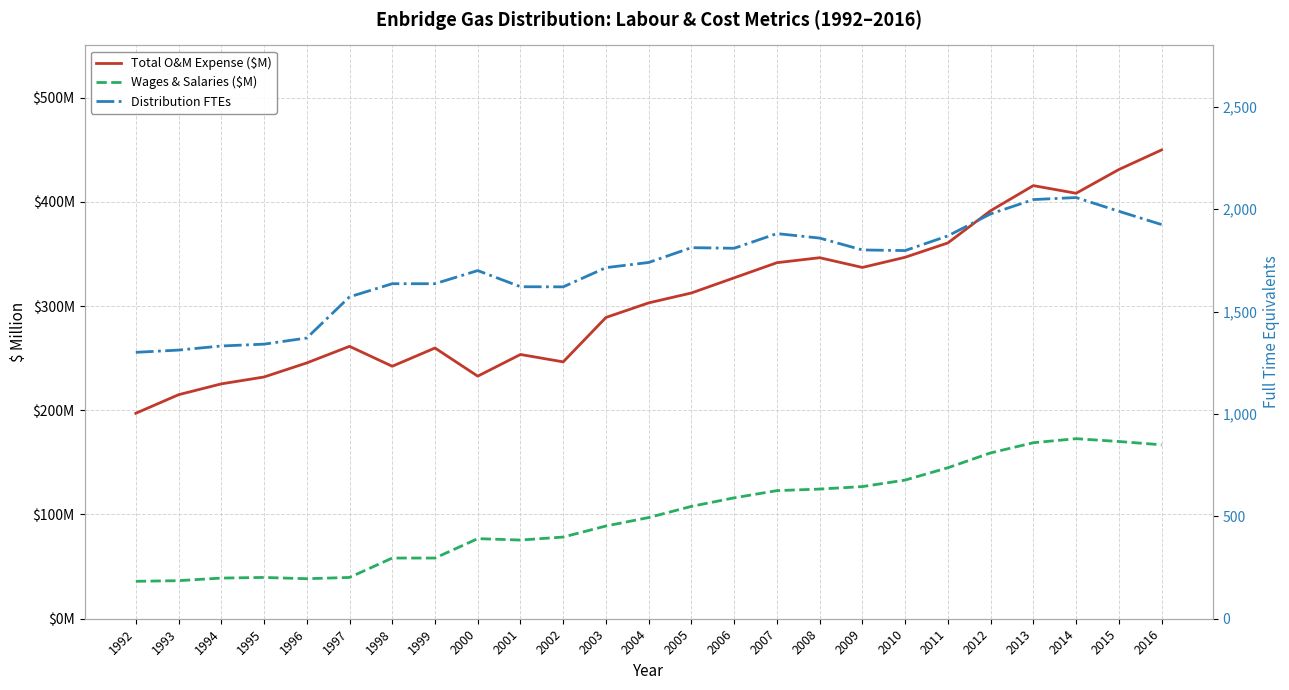

At 2015, list the series in order from largest to smallest.

Distribution FTEs, Total O&M Expense ($M), Wages & Salaries ($M)